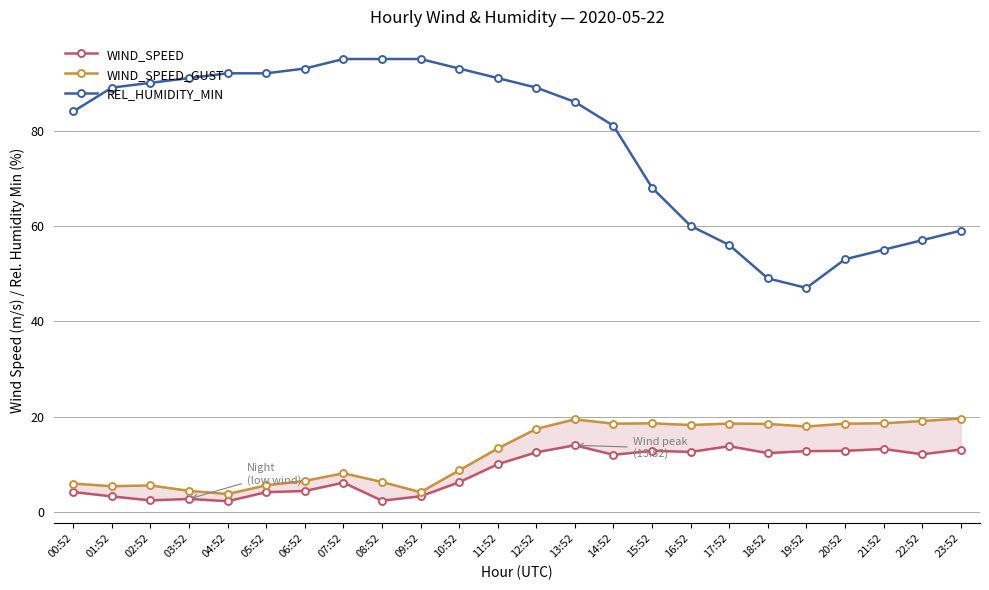

Which series has the largest total across all categories?

REL_HUMIDITY_MIN